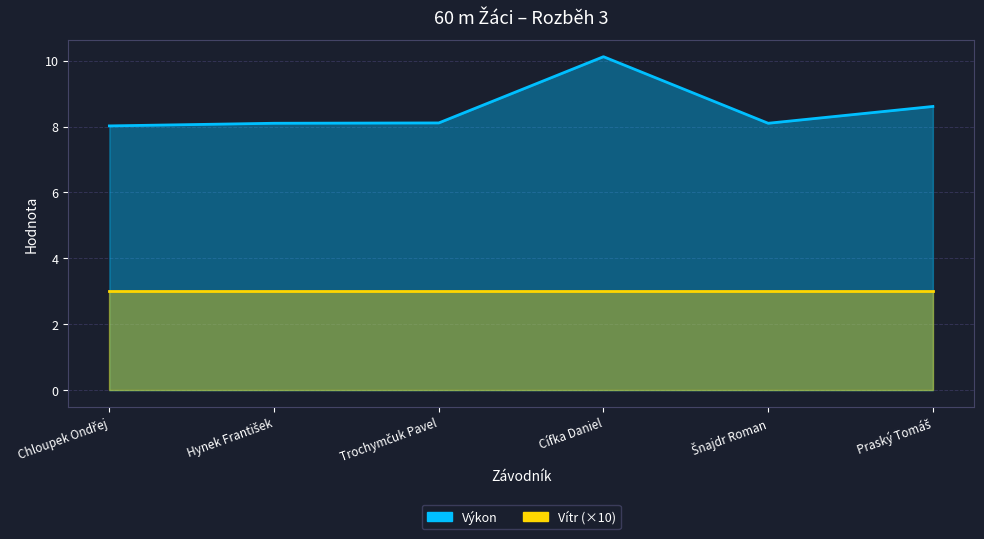

Between Praský Tomáš and Šnajdr Roman, which is larger?

Praský Tomáš